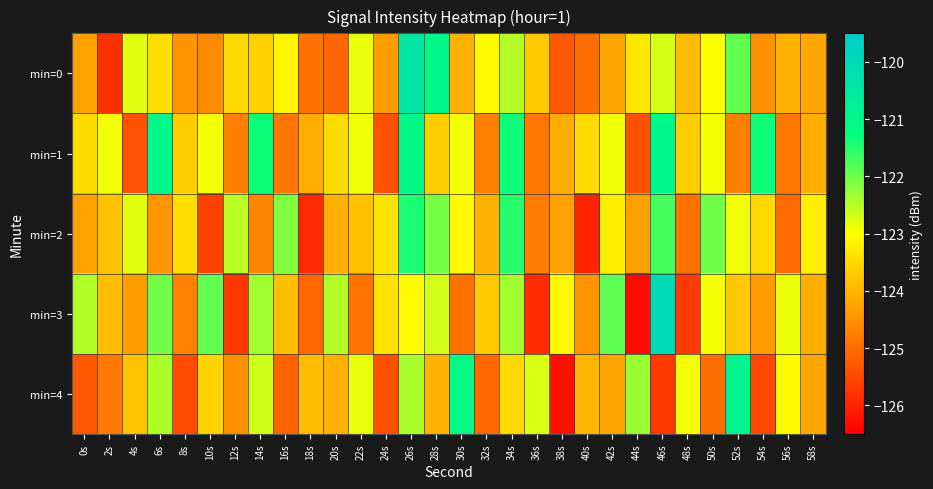

List the series in order of their peak value, highest first.

min=3, min=0, min=4, min=1, min=2